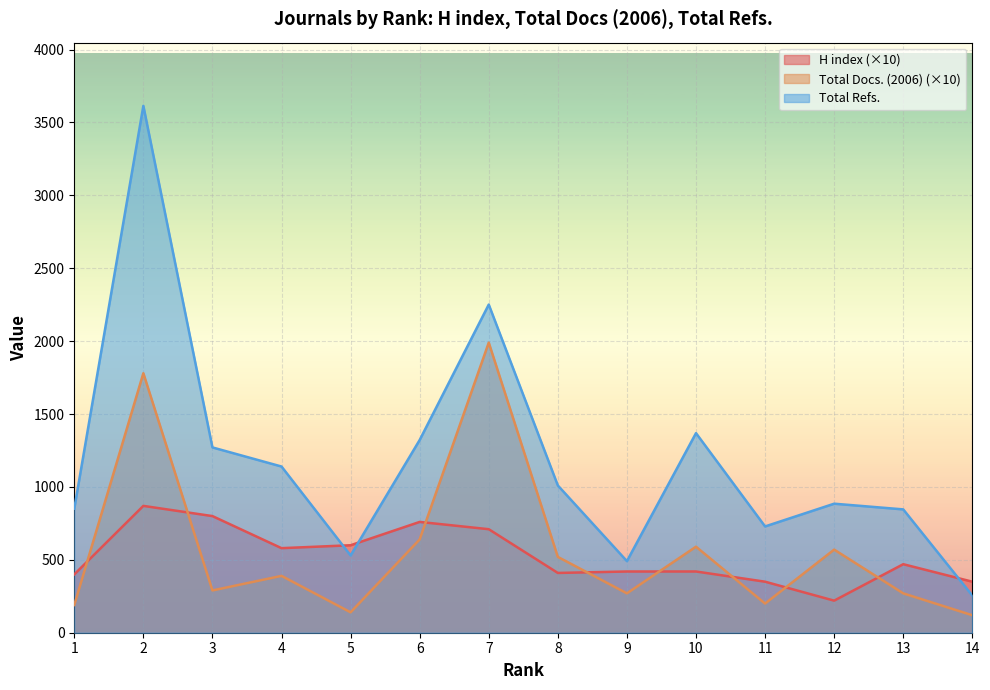

What is the greatest value displayed?

3614